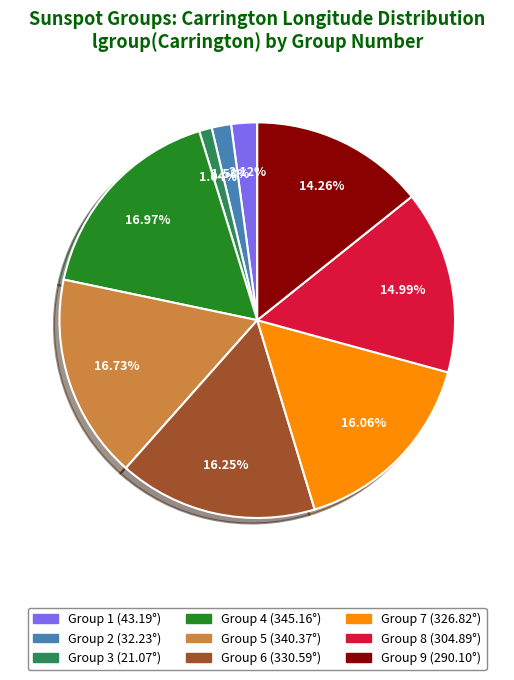

Is there any slice that represents more than half of the pie?

No